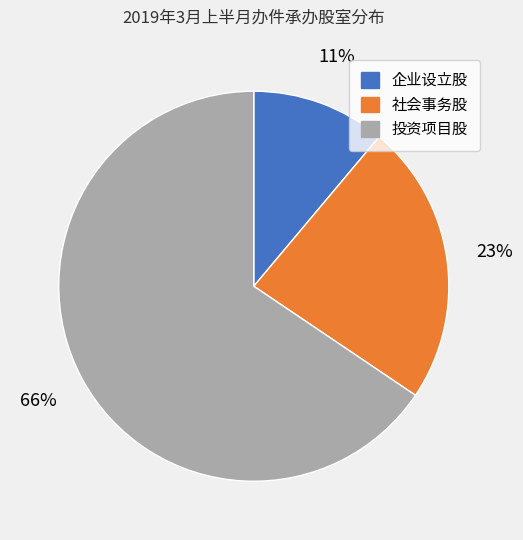

Rank the categories by value from lowest to highest.

企业设立股, 社会事务股, 投资项目股